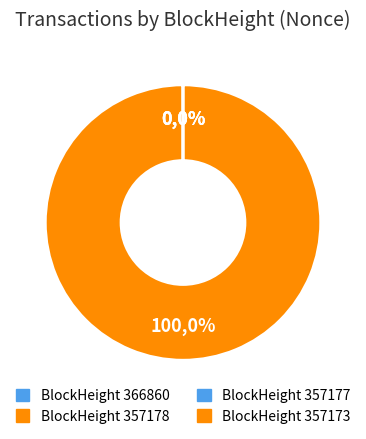

What is the smallest slice in the pie chart?

357177